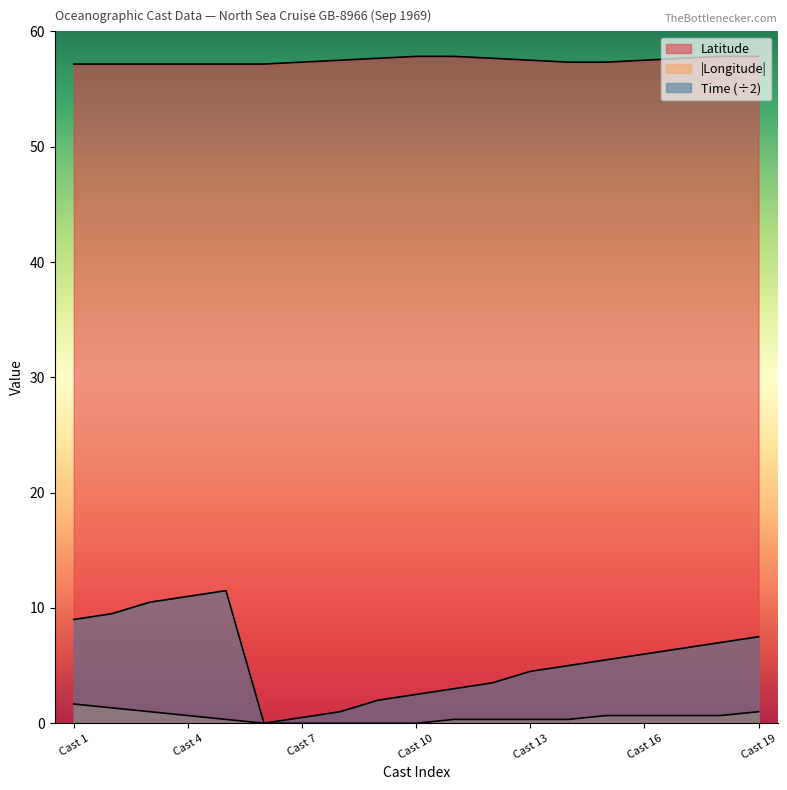

True or false: Latitude has more than 2 points higher than both neighbors.

False